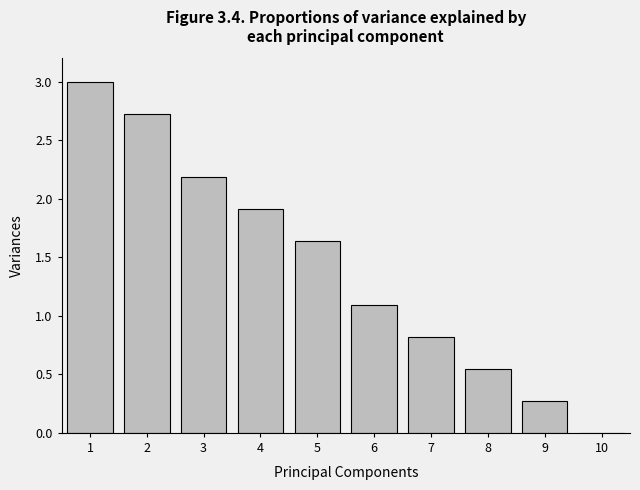

What is the approximate value at 1?

3.0